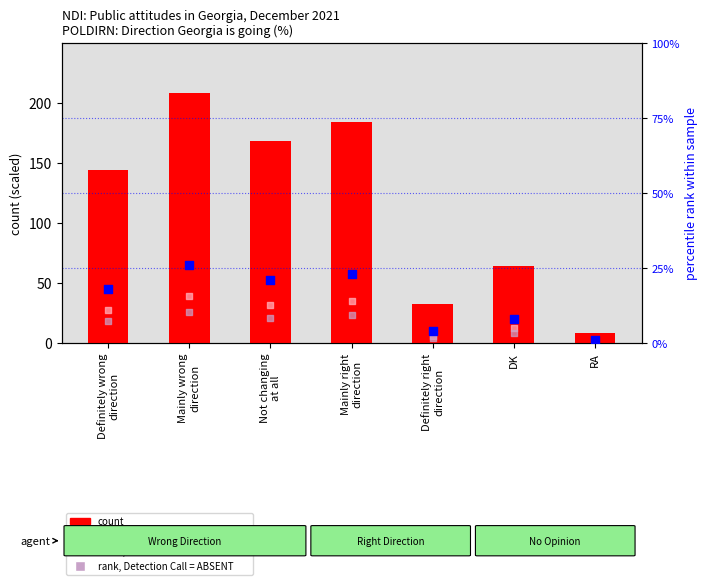

Which series has the widest spread of Y values?

count